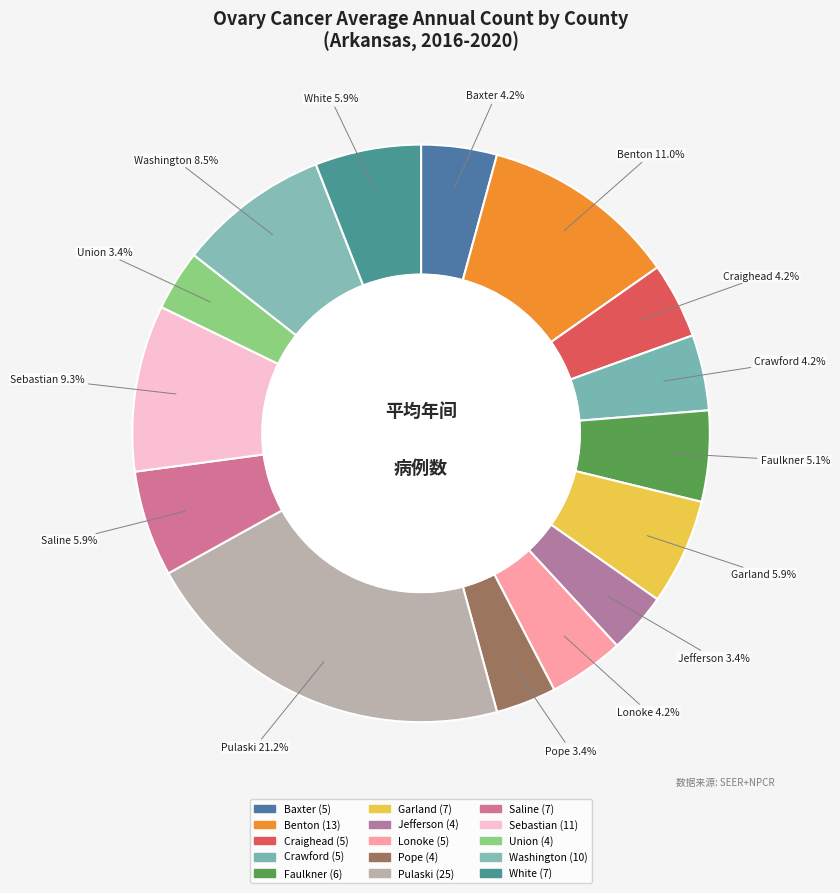

How many segments does this pie chart have?

15